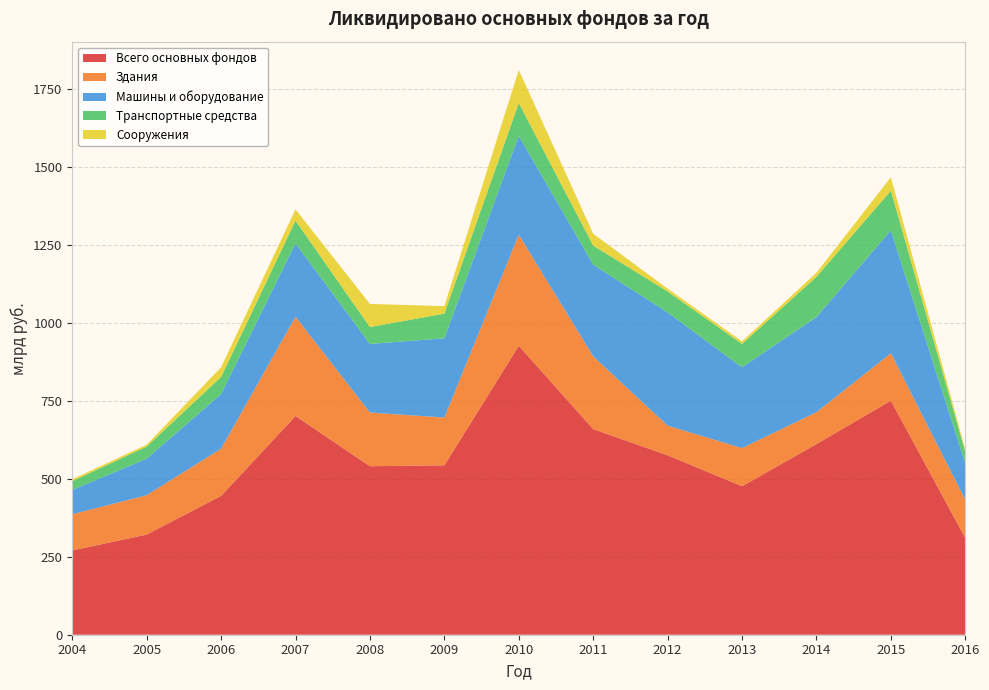

Reading left to right, extract all data points from this chart.

Всего основных фондов: 270	321	445	701	540	543	926	659	575	476	611	750	310
Здания: 116	126	151	318	172	153	356	233	95	122	102	152	122
Машины и оборудование: 78	117	175	235	220	254	317	294	363	259	305	394	117
Транспортные средства: 28	39	55	73	54	79	105	61	67	75	129	127	37
Сооружения: 6	6	31	36	74	24	106	38	9	8	13	43	7